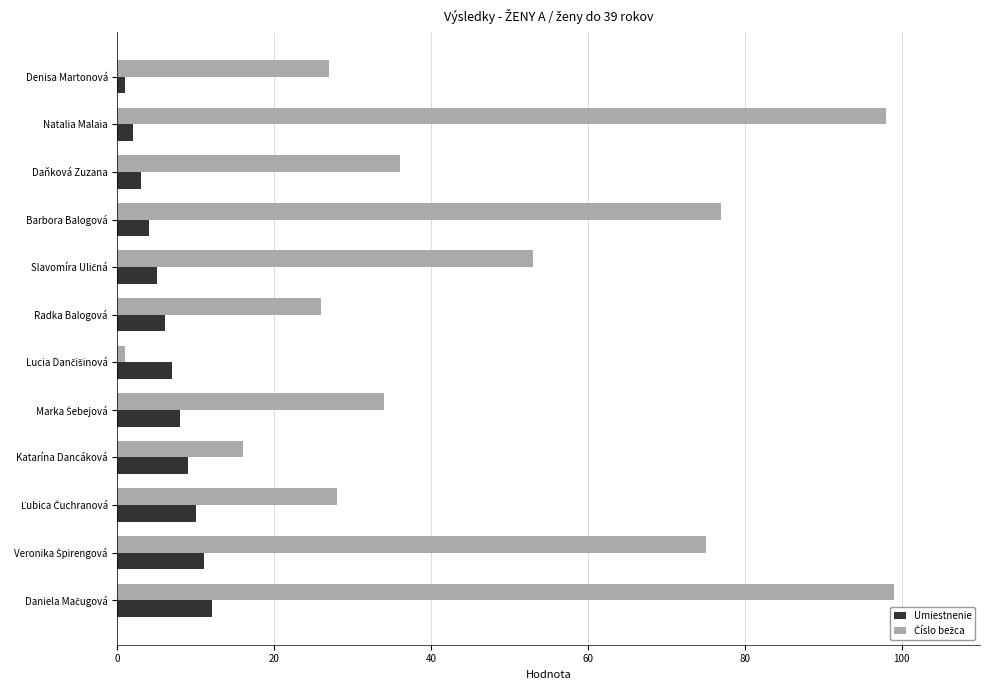

What is the sum of all Umiestnenie values?

78